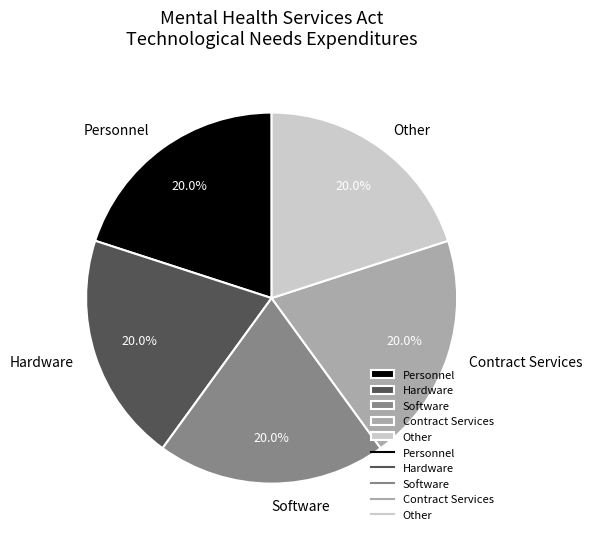

To the nearest percent, what portion does Other represent?

20%